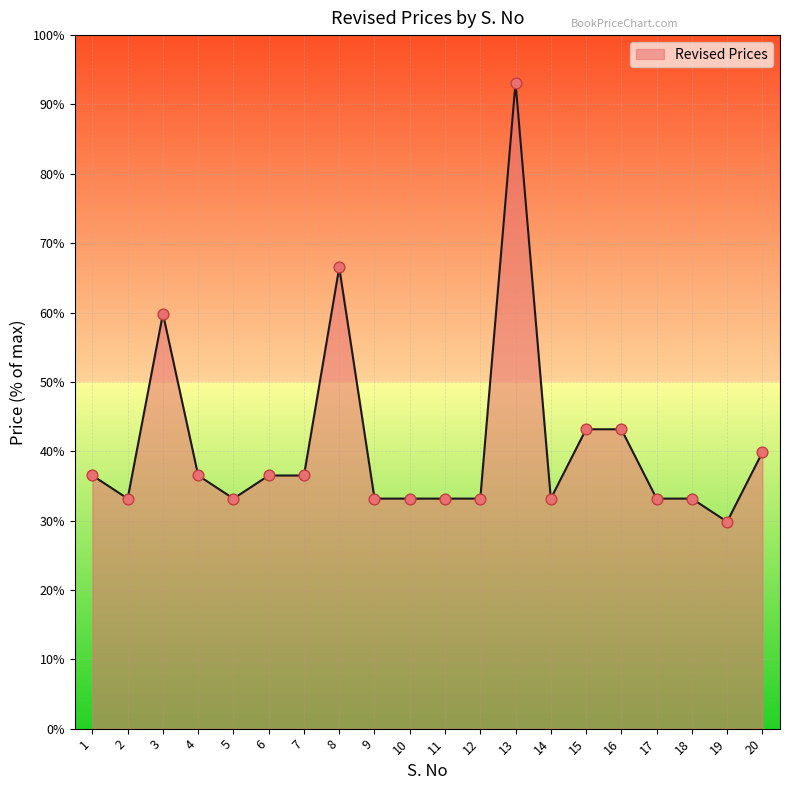

Approximately how many times larger is the value at 7 compared to 16?

0.8